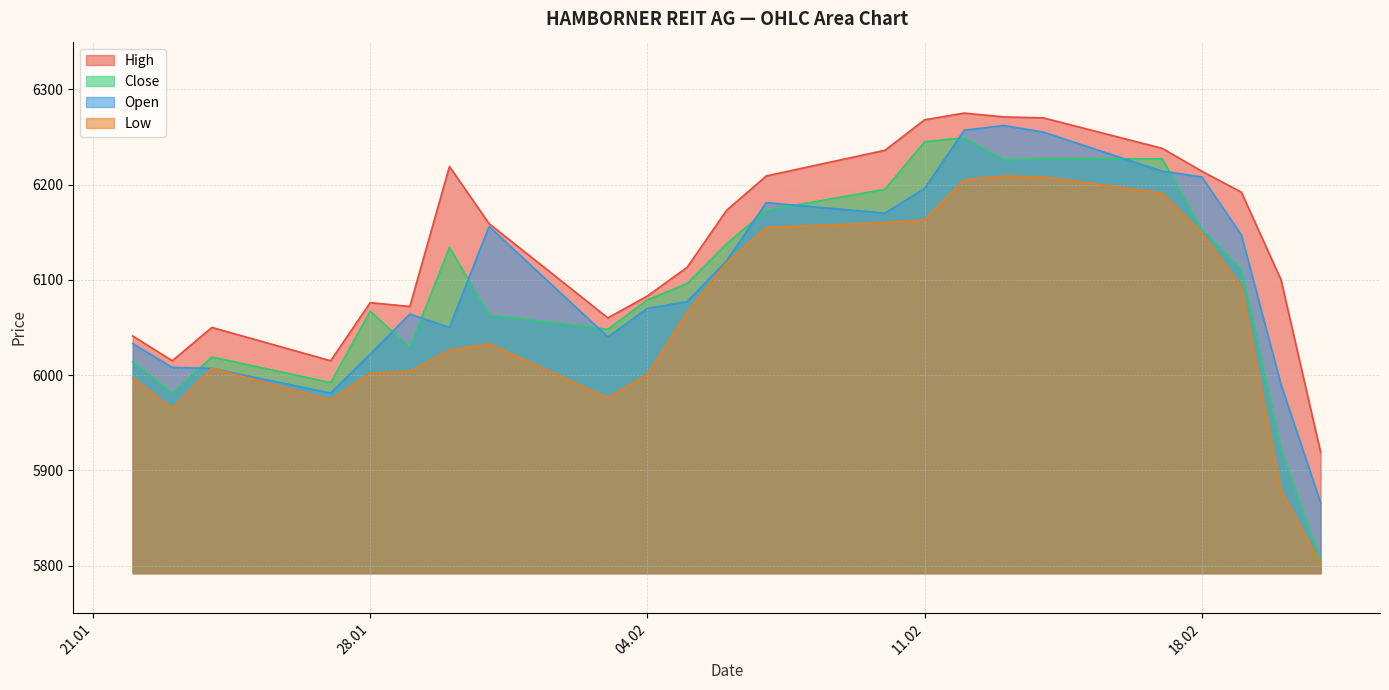

How many interior local peaks does the High series have?

4